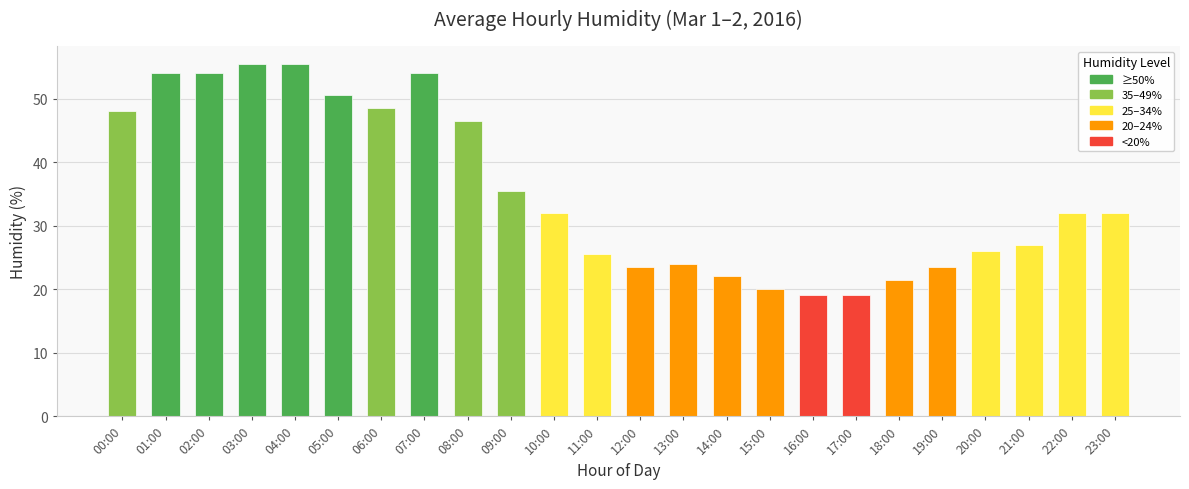

What position from the left is 11:00?

12